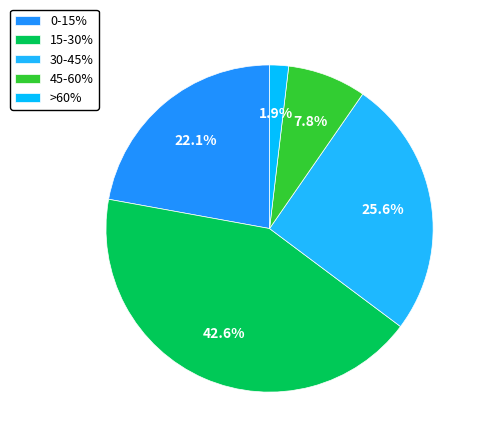

To the nearest percent, what is the combined percentage of >60% and 45-60%?

10%